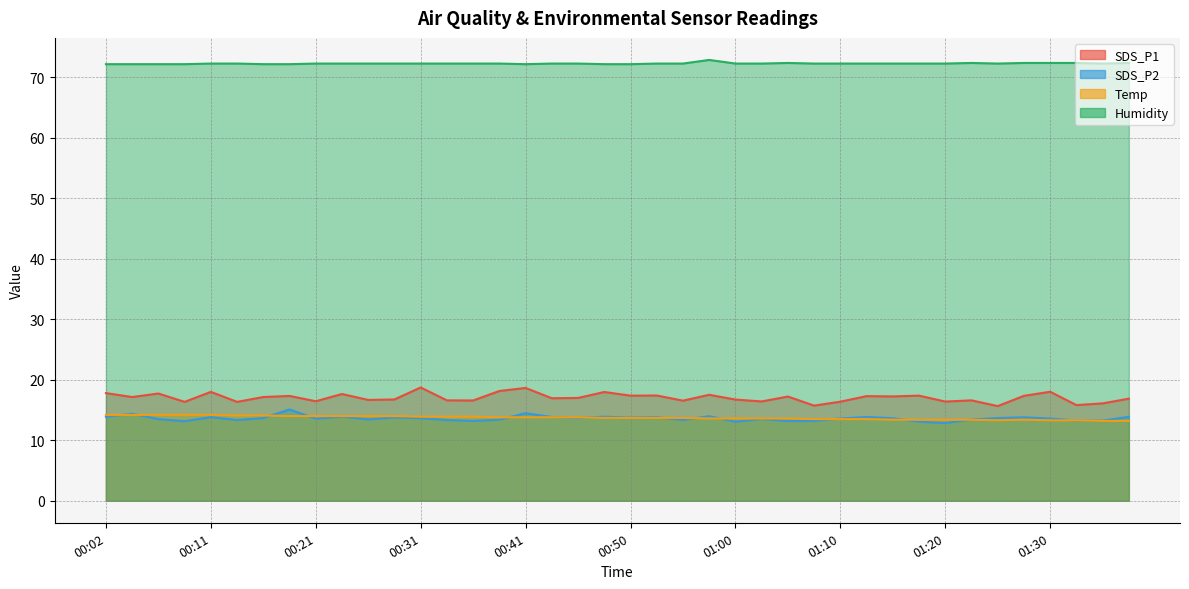

At which category does SDS_P1 reach its first local peak?

00:07